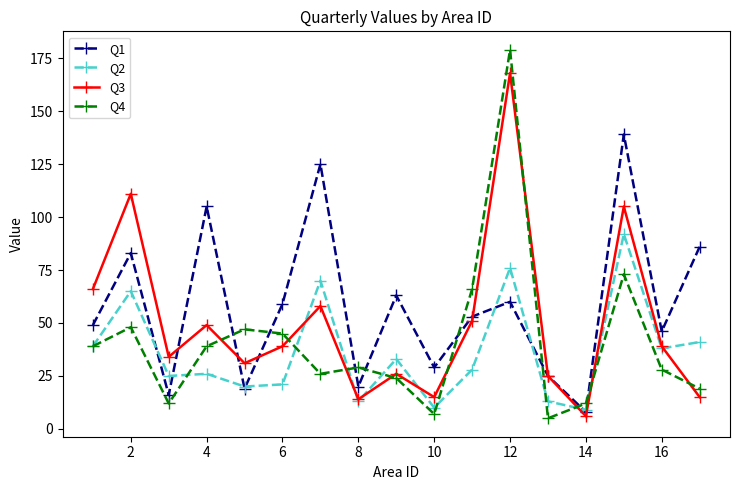

What is the maximum value for Q1?

139